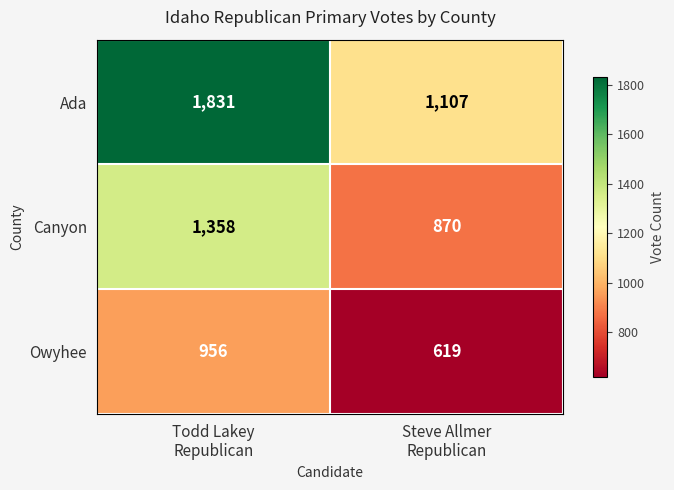

Which series has the largest total across all categories?

Ada